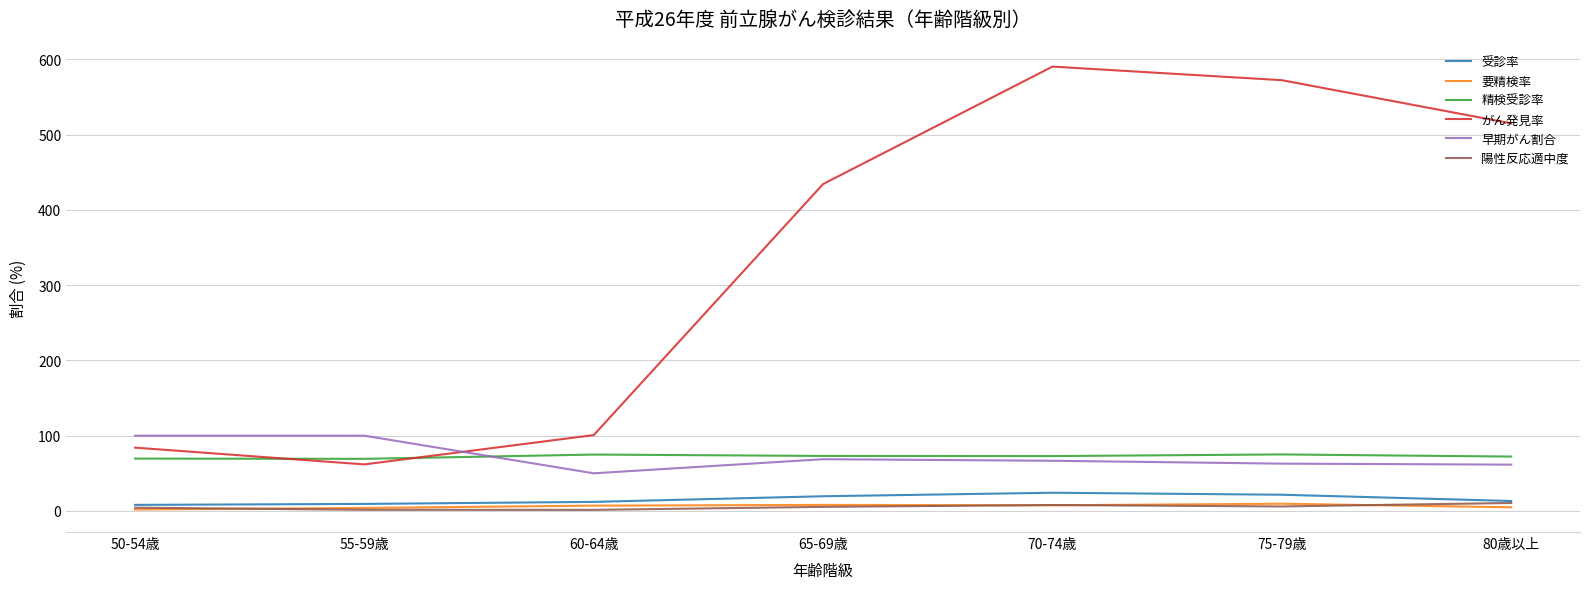

Is it true that がん発見率 equals 181.3 at 60-64歳?

False